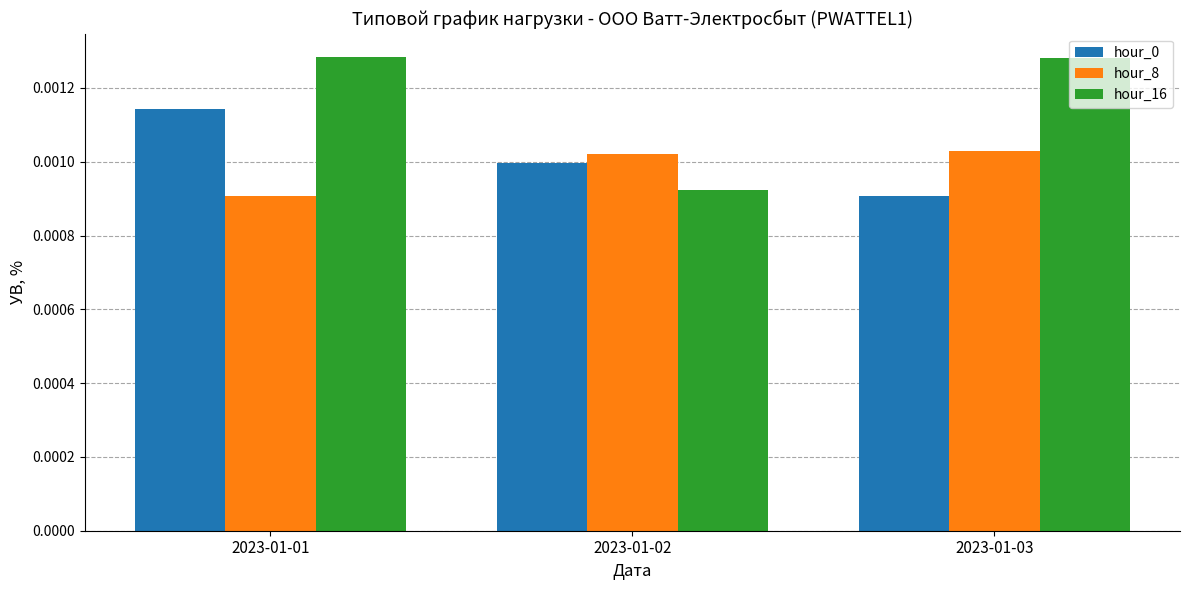

Which series has the largest total across all categories?

hour_16